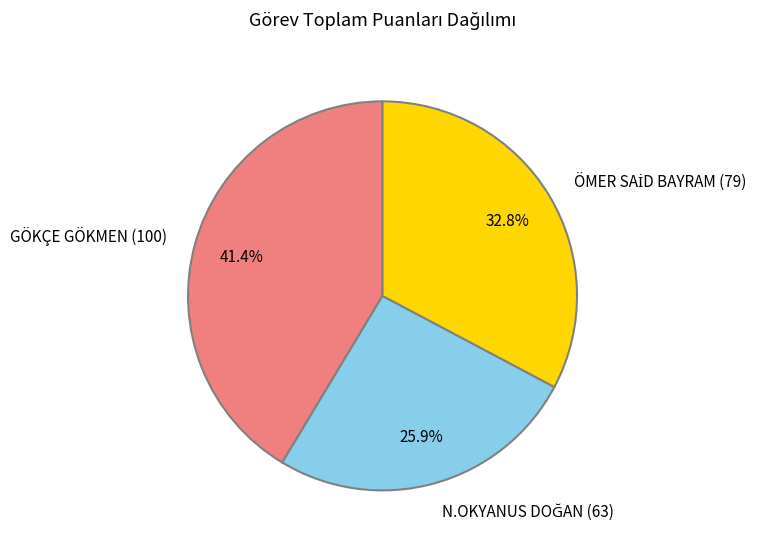

Which category has the biggest portion of the pie?

GÖKÇE GÖKMEN (100)